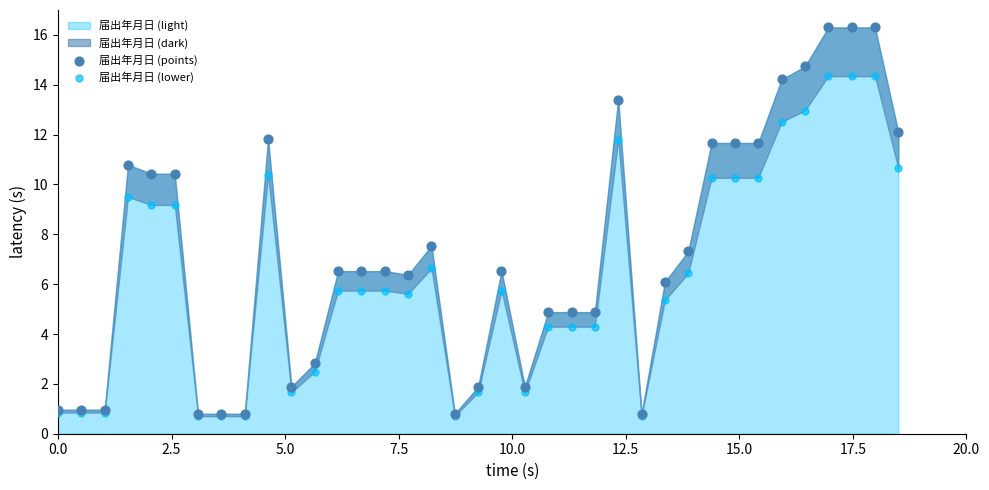

Which series has the widest spread of Y values?

届出年月日 (points)